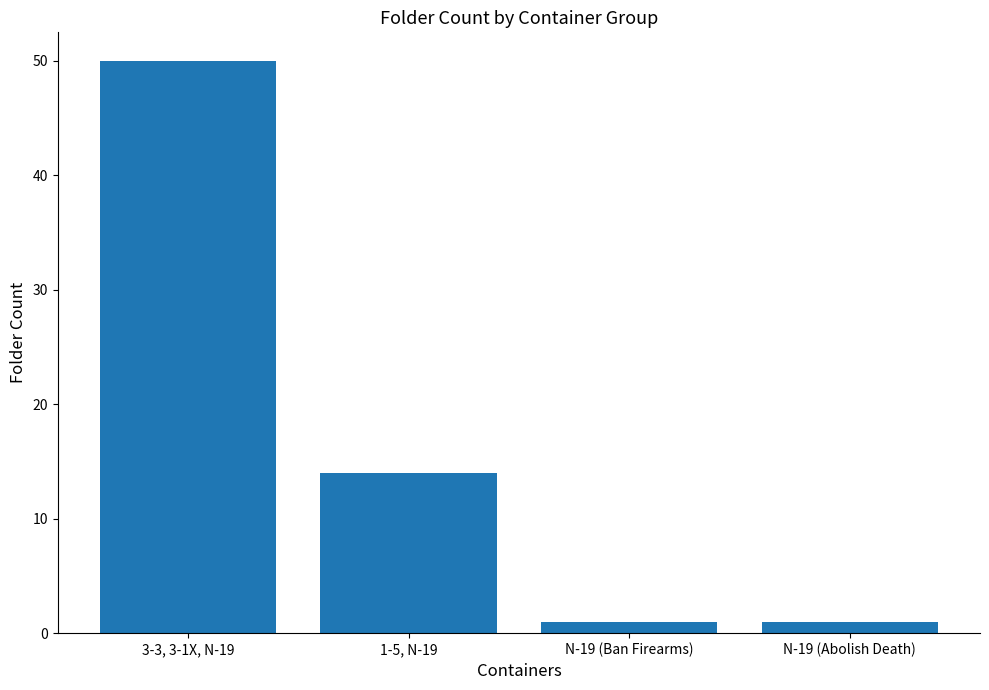

Where does the data first go above 14?

3-3, 3-1X, N-19